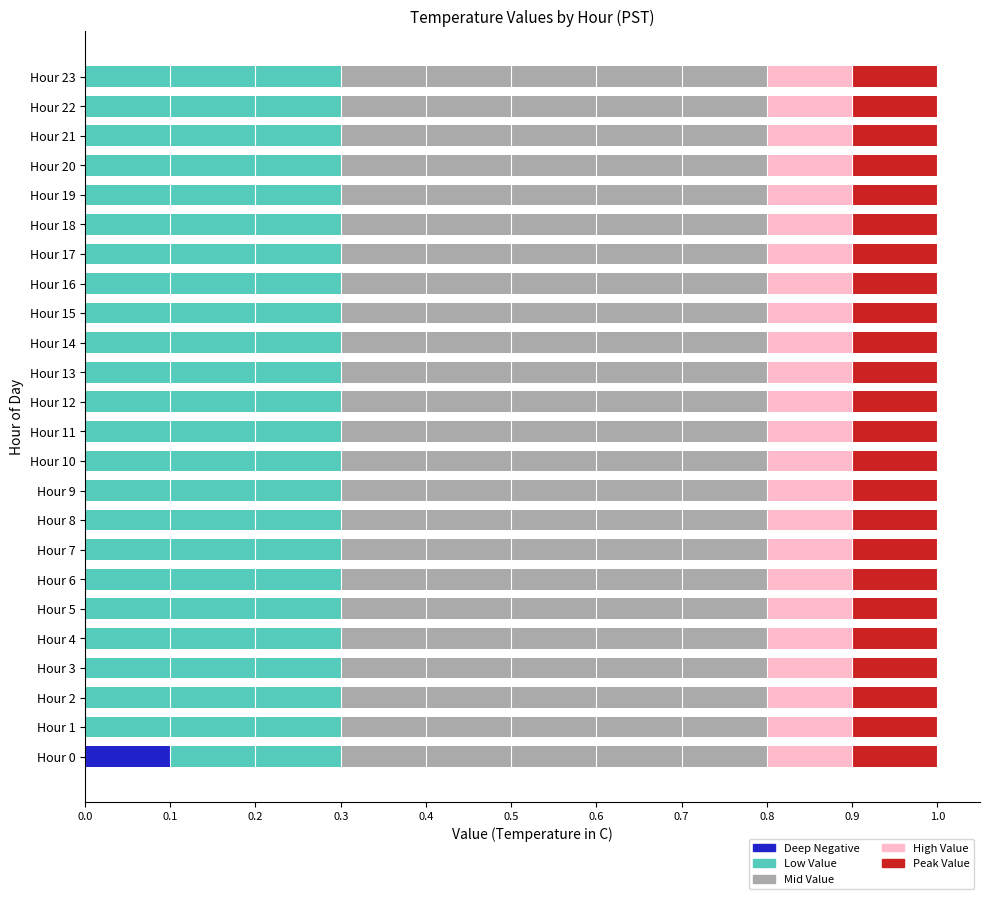

Count the number of data series in this chart.

5